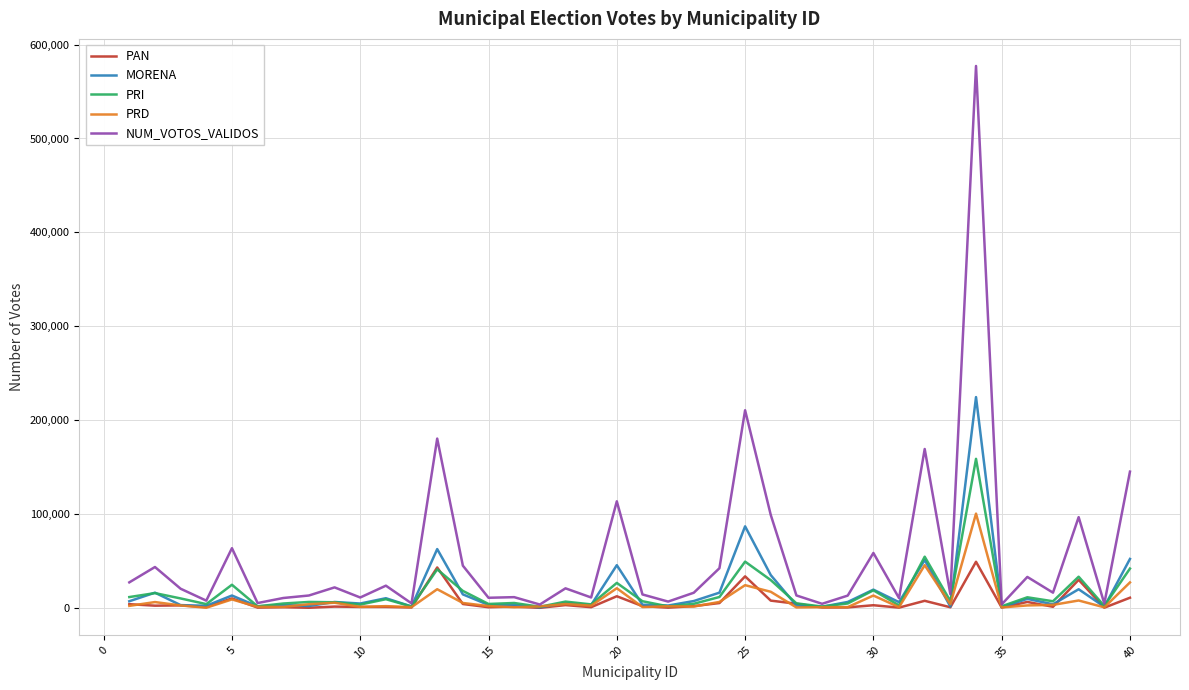

What is the highest value of the PAN series?

49158